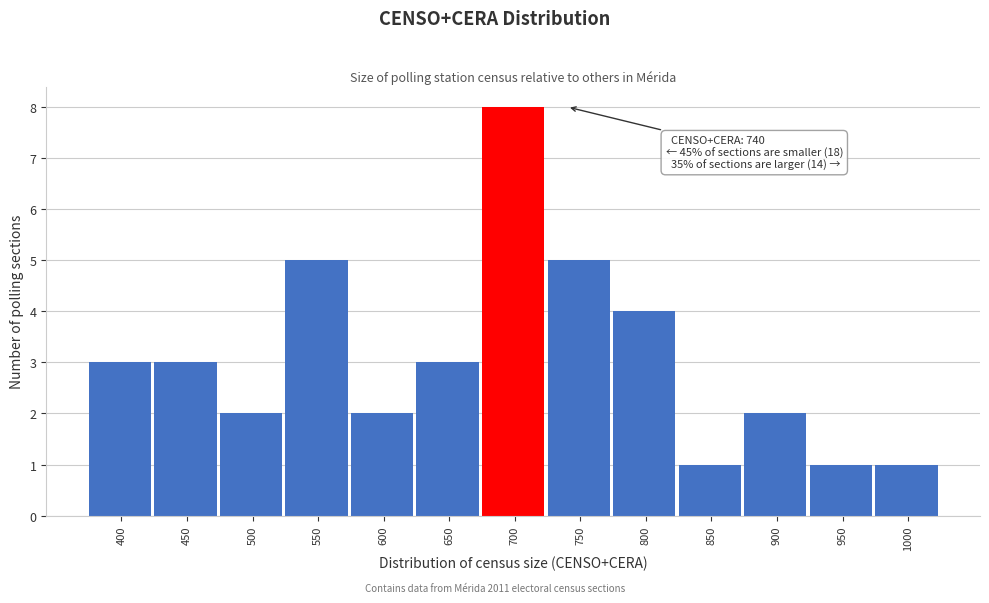

Reading left to right, what are all the values shown in this chart?

400=3	450=3	500=2	550=5	600=2	650=3	700=8	750=5	800=4	850=1	900=2	950=1	1000=1